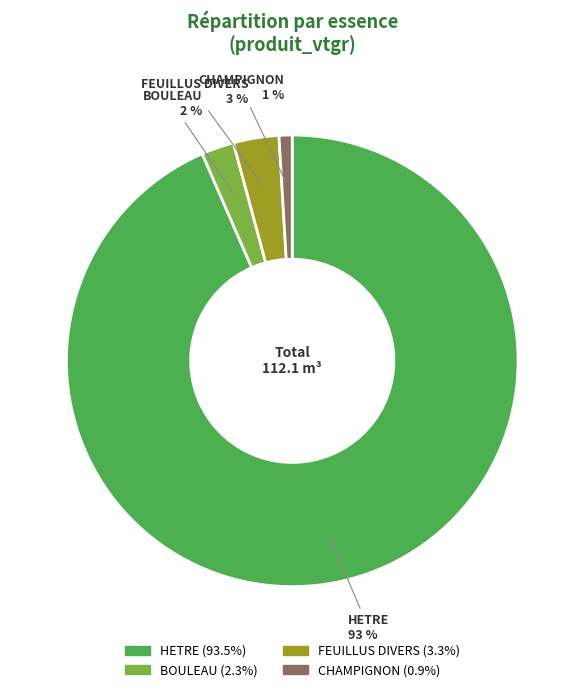

To the nearest percent, what portion does FEUILLUS DIVERS represent?

3%